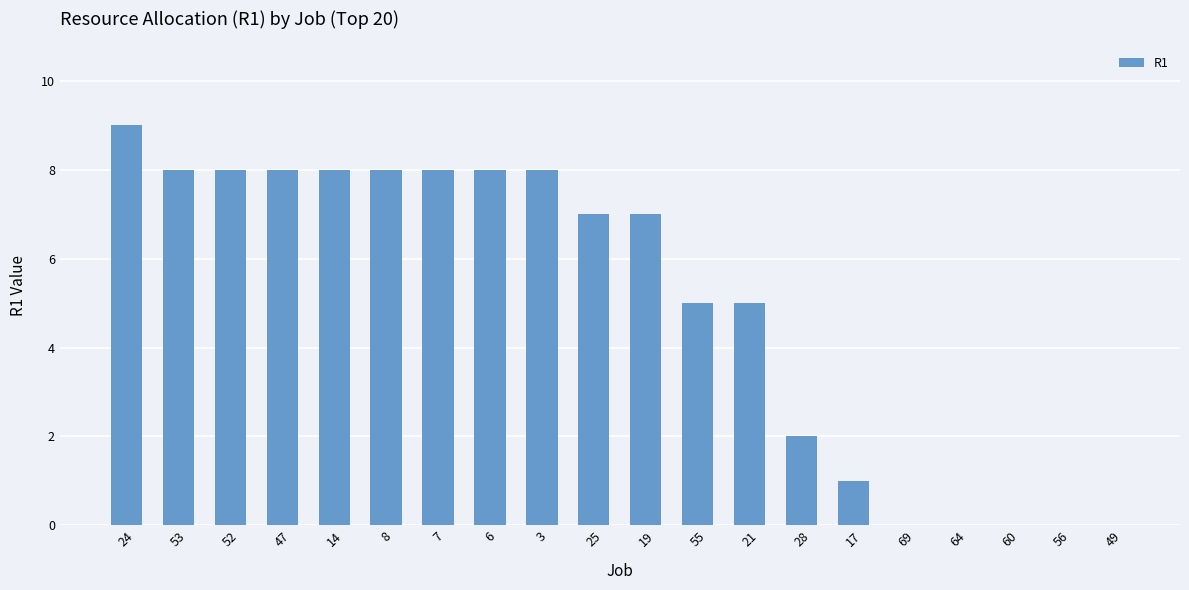

True or false: the data shows 11 at 19.

False